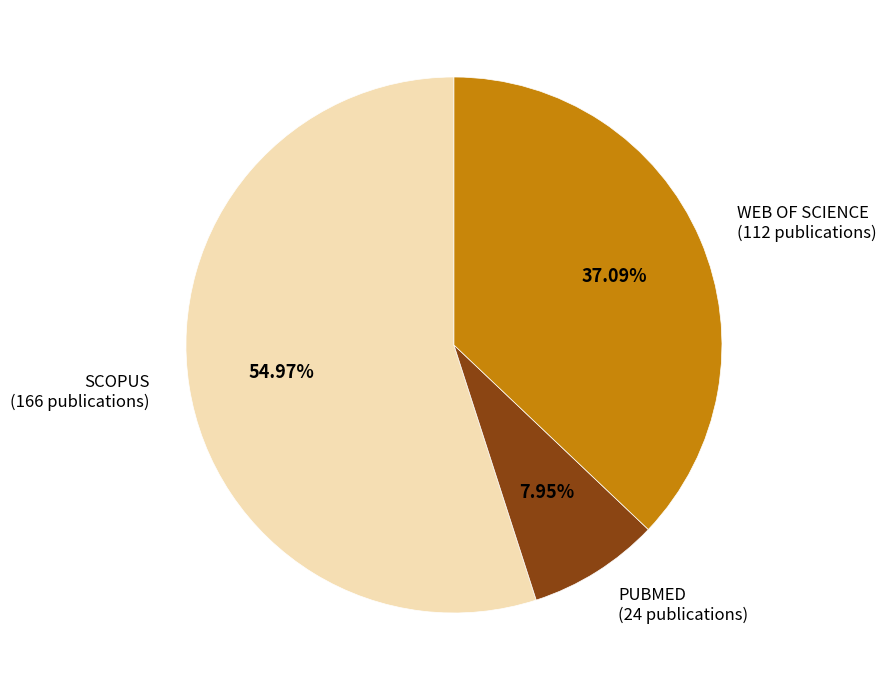

Is there any slice that represents more than half of the pie?

Yes